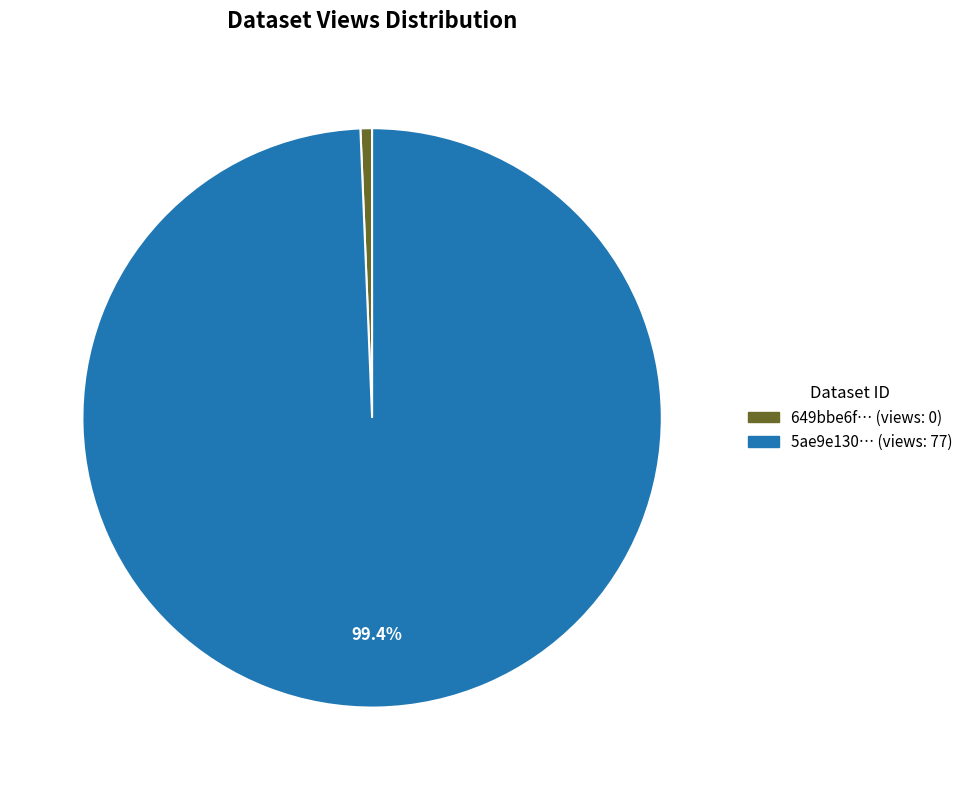

Which has a higher value, 649bbe6f… (views: 0) or 5ae9e130… (views: 77)?

5ae9e130… (views: 77)